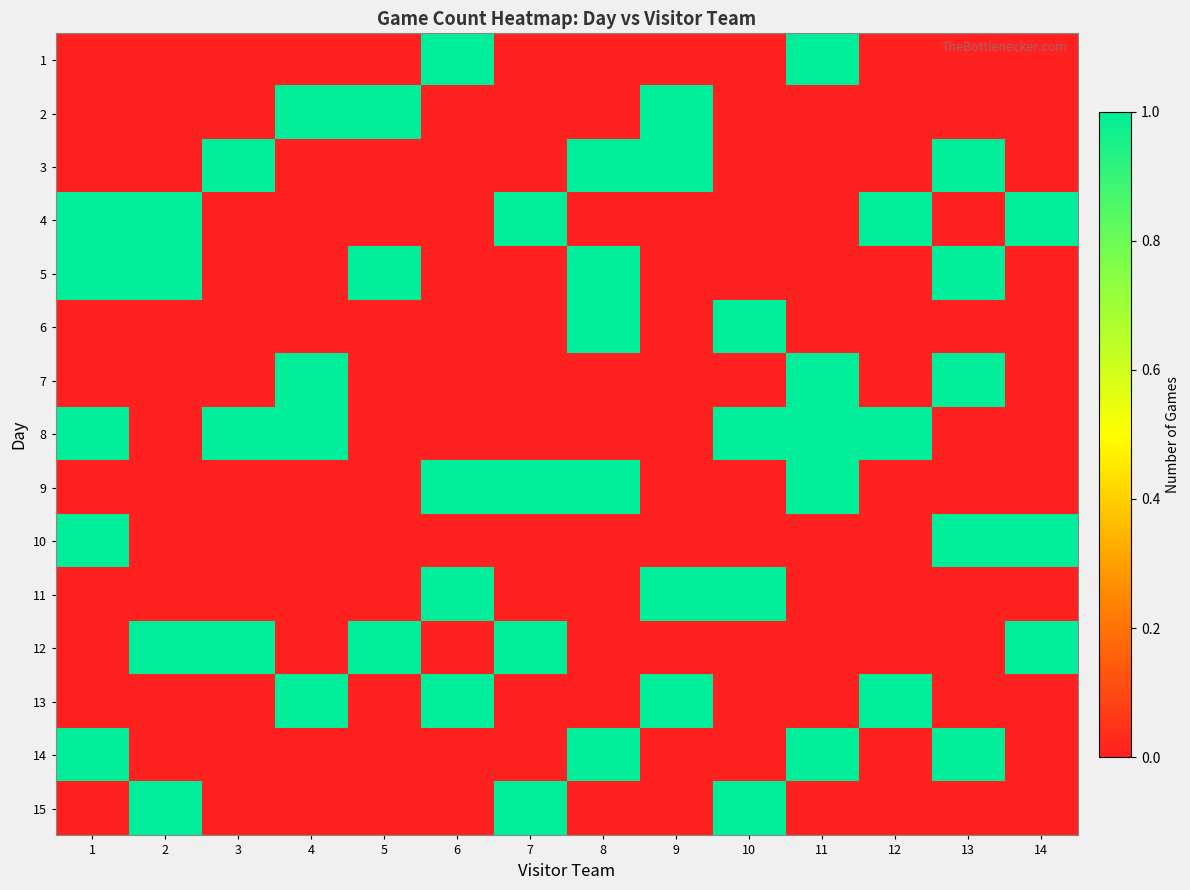

Which series has the largest total across all categories?

8